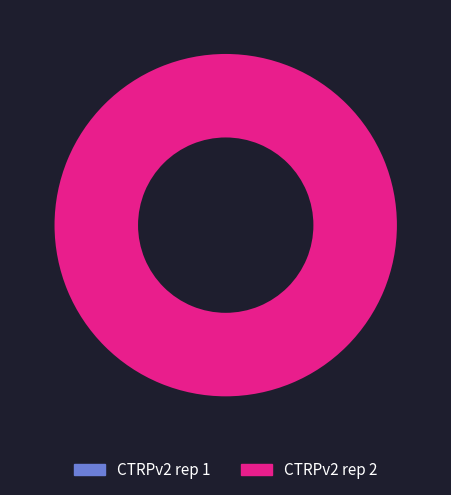

How much of the chart is everything except CTRPv2 rep 1?

100.0%